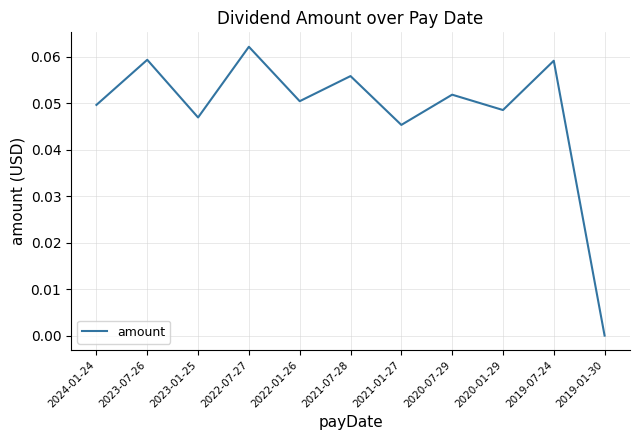

How many interior local valleys (lower than both neighbors) does the data have?

4